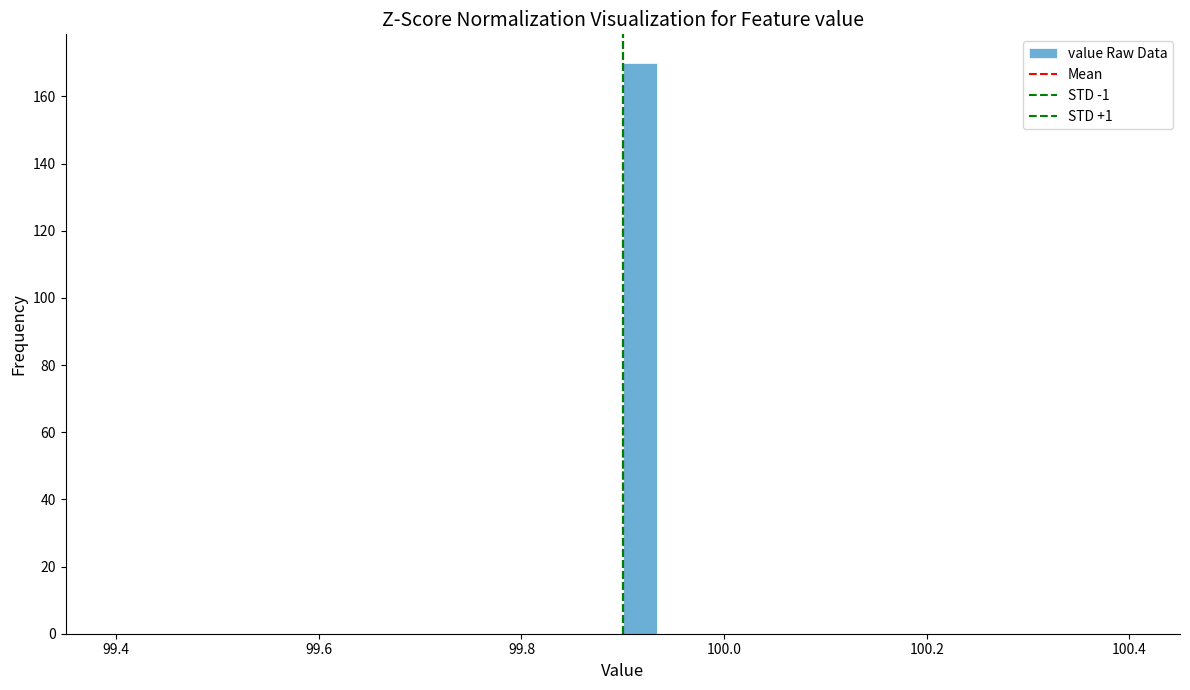

Read against the x-axis, roughly where is the centre of the tallest bar?

99.92